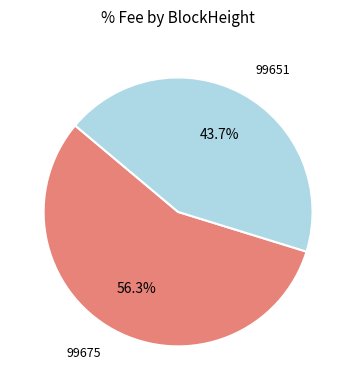

What is the largest slice in the pie chart?

99675